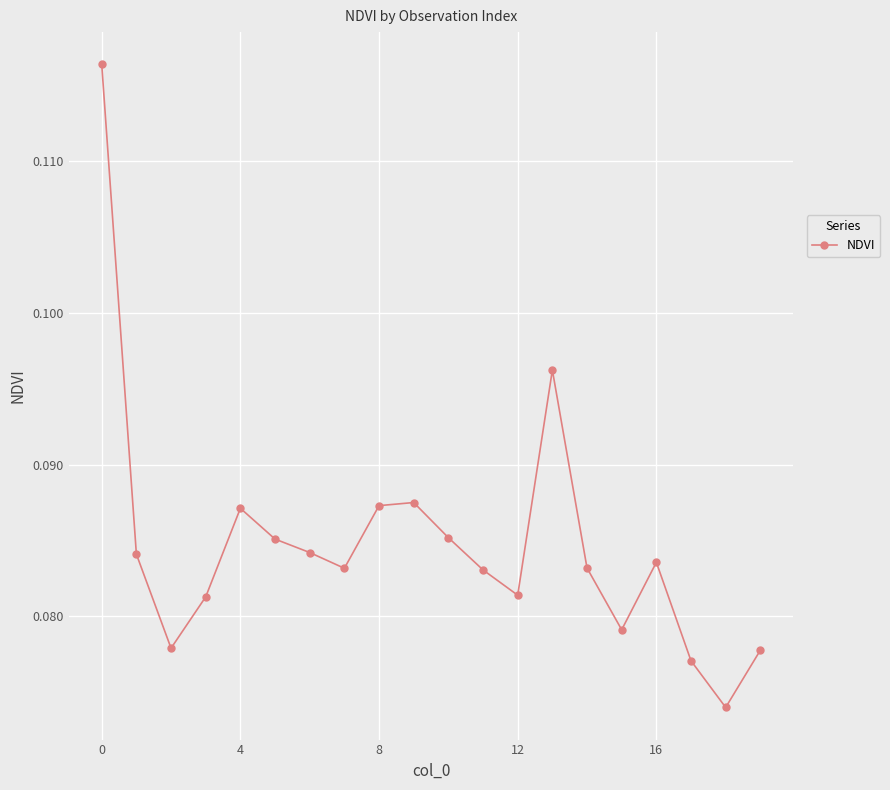

Count the values in the range 0 to 1.

20